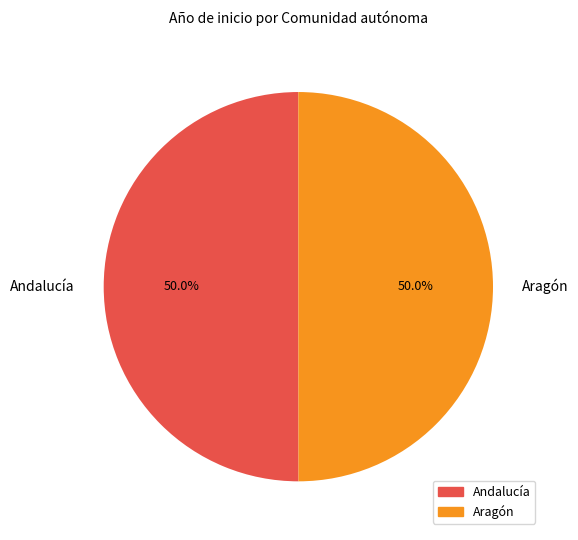

Approximately how many times larger is the value at Aragón compared to Andalucía?

1.0